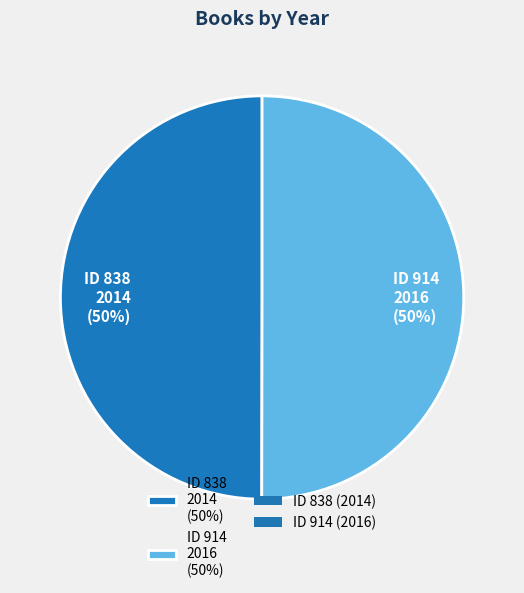

What percentage is the ID 914 2016 (50%) slice, to the nearest percent?

50%